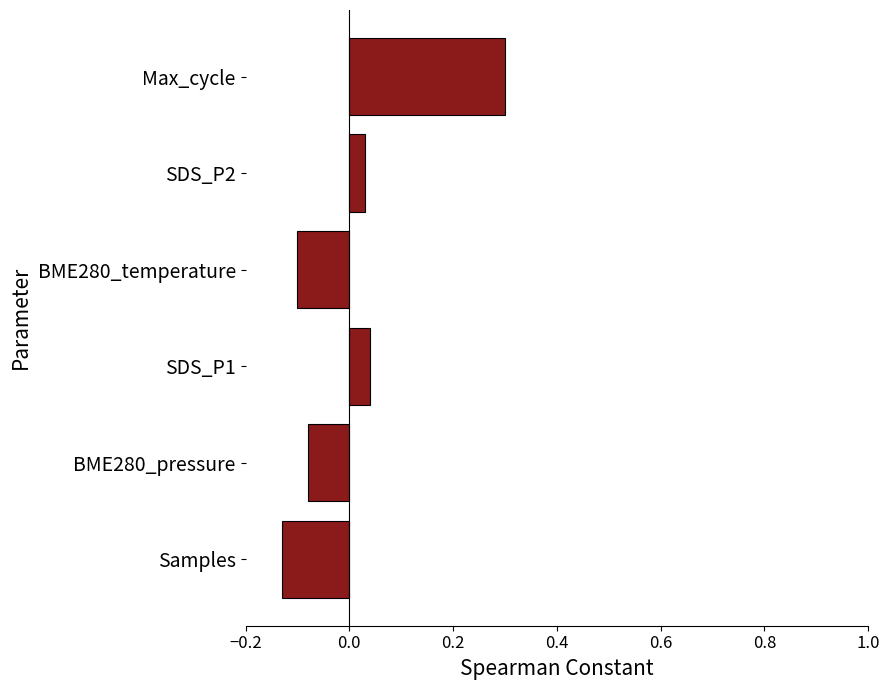

What is the maximum value shown in the chart?

0.3